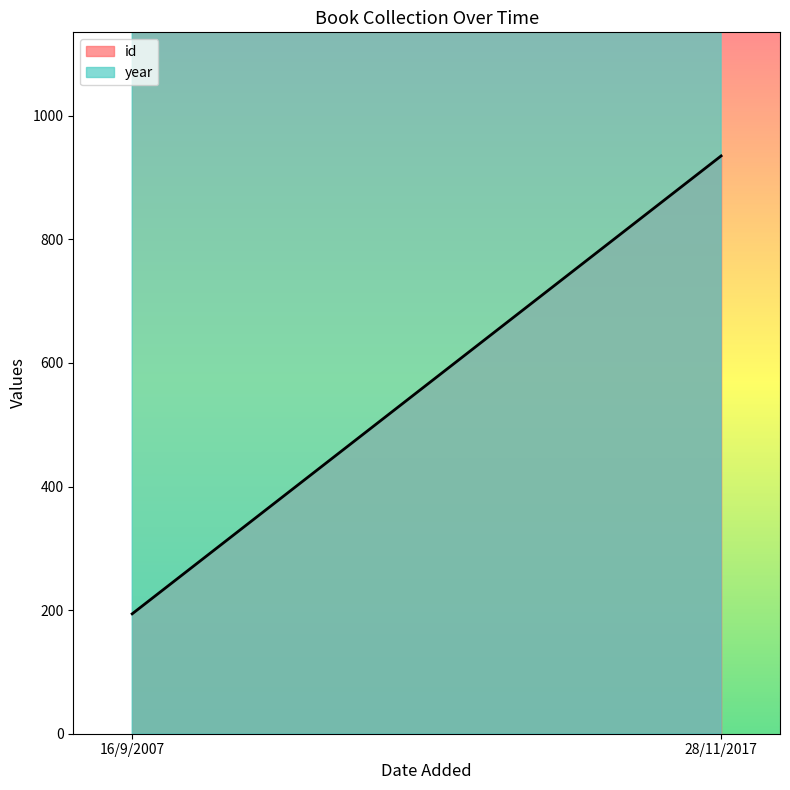

What is the sum of the year values at 16/9/2007 and 28/11/2017?

3972